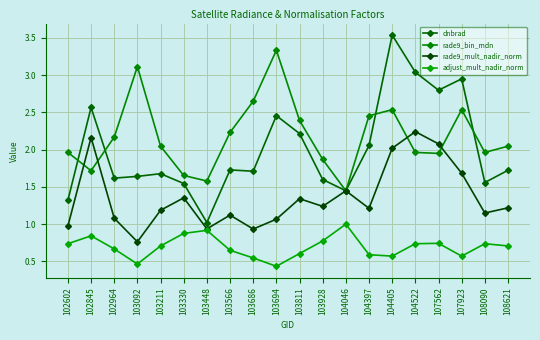

What is the difference between the maximum and minimum values in the adjust_mult_nadir_norm series?

0.6